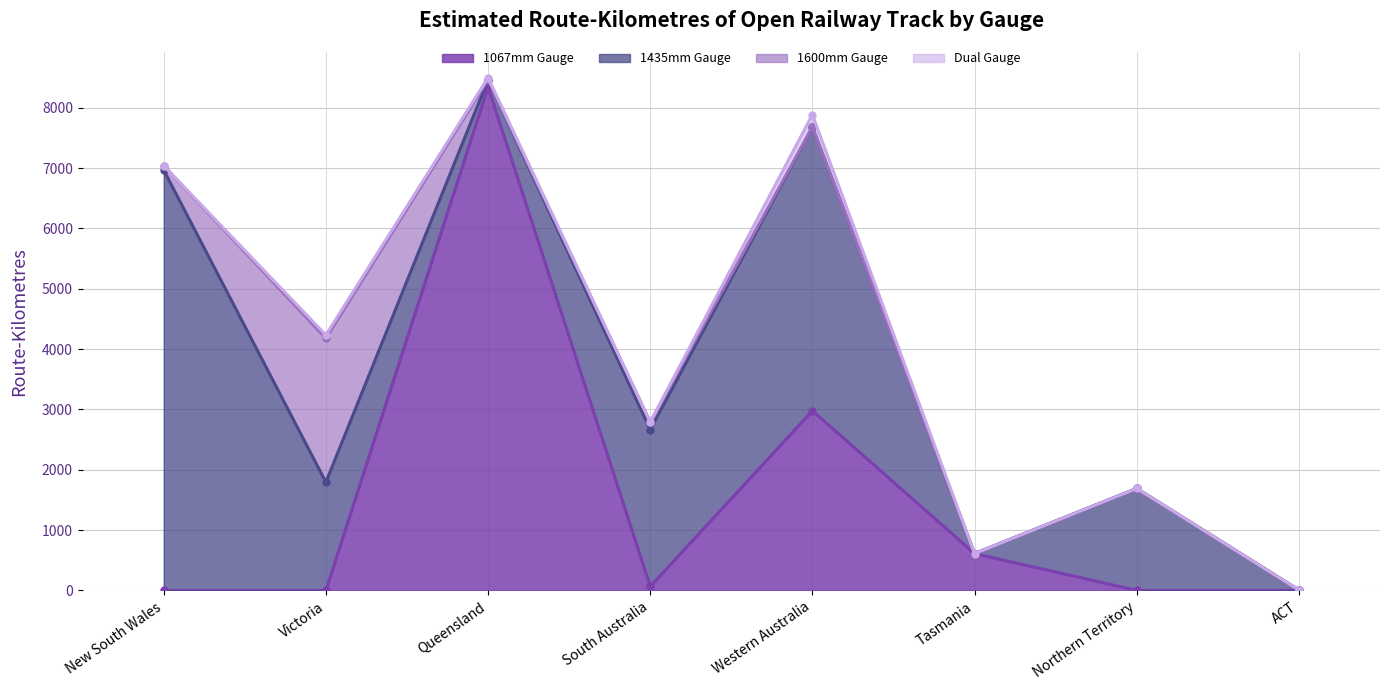

The value of 1600mm Gauge at South Australia is 67. True or false?

False